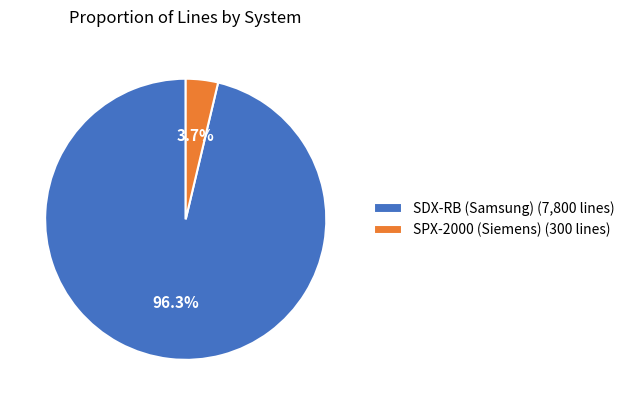

To the nearest percent, what percentage of the pie is SDX-RB (Samsung)?

96%